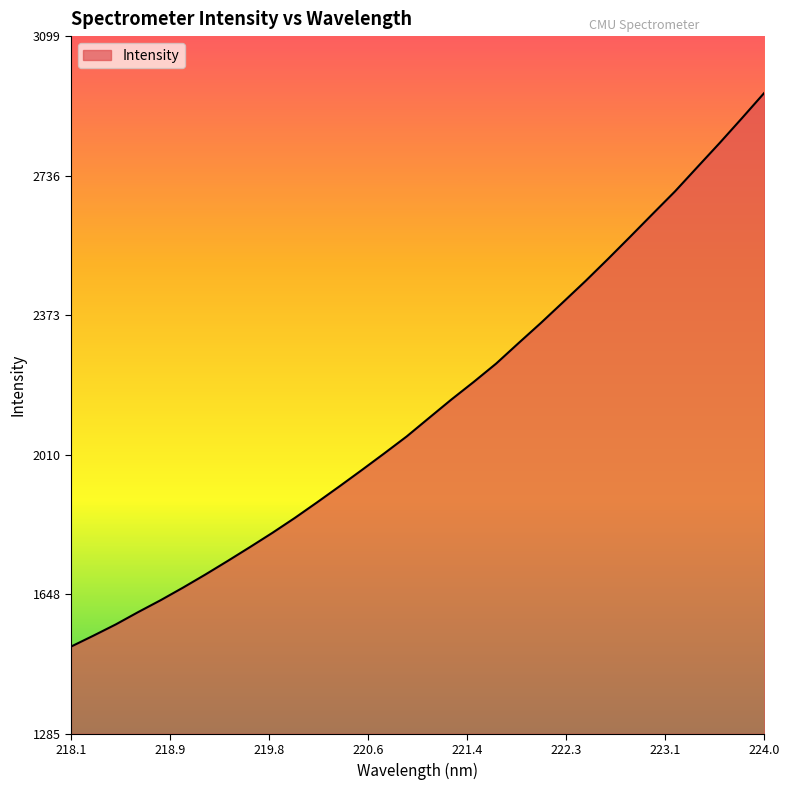

What is the greatest value displayed?

2952.2